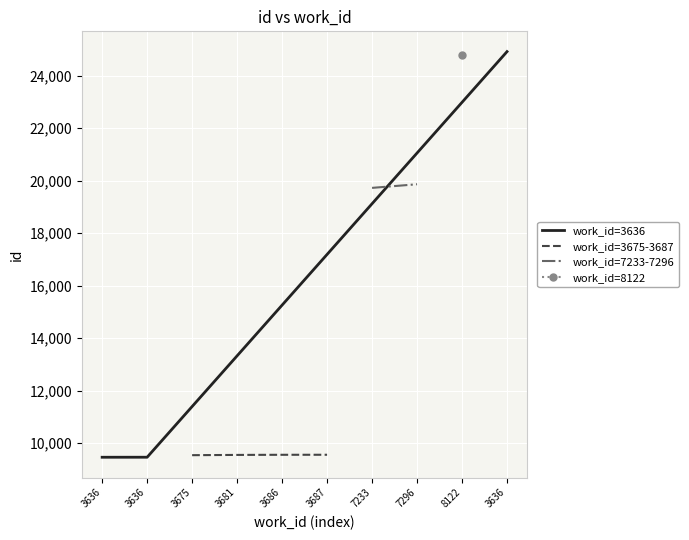

What is the value of the 8th point from the left?

19866